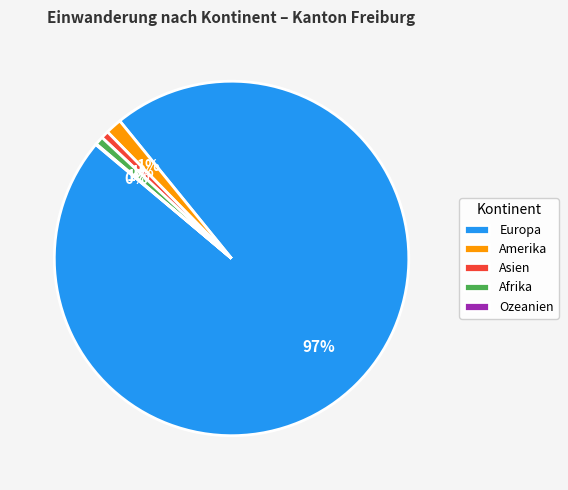

What is the largest slice in the pie chart?

Europa